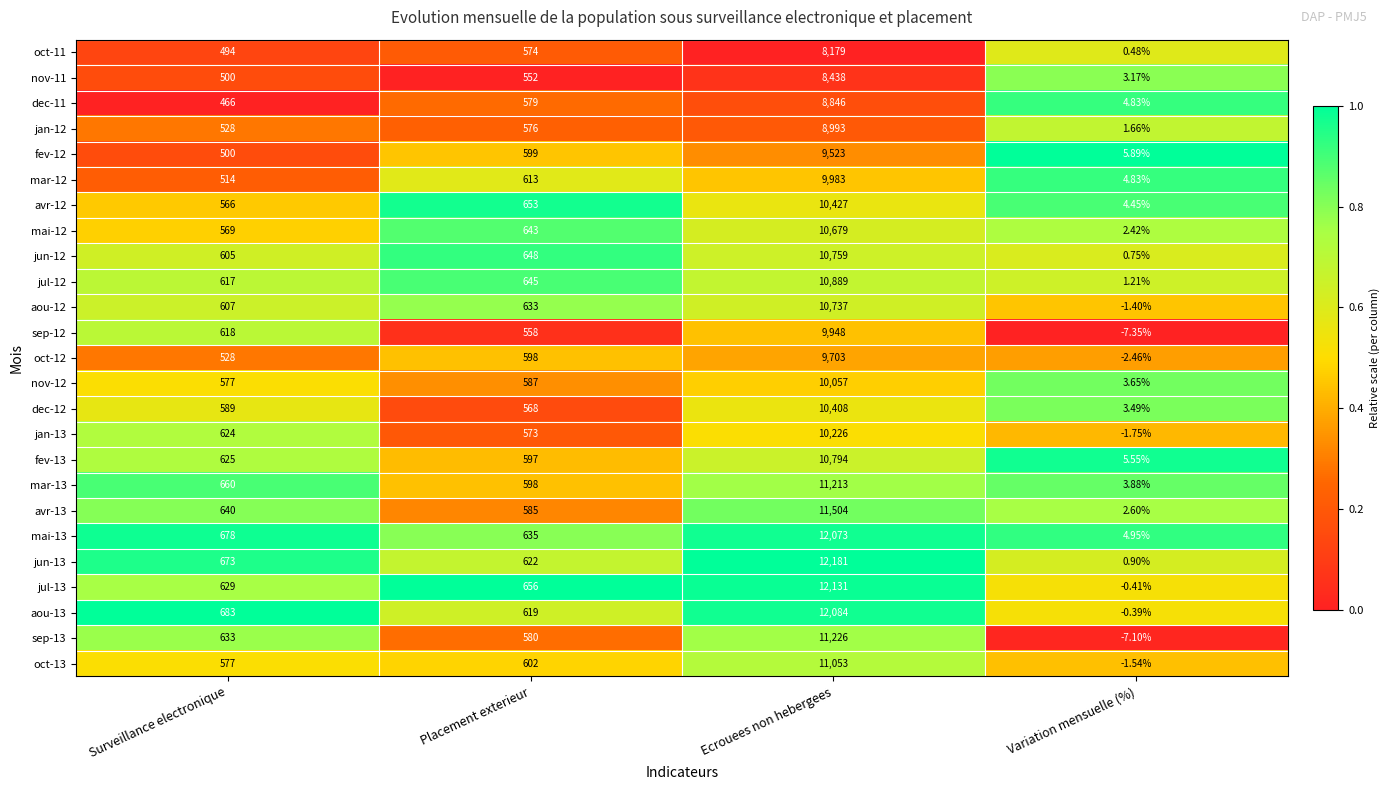

At which label is mai-13 closest to 6038?

Surveillance electronique